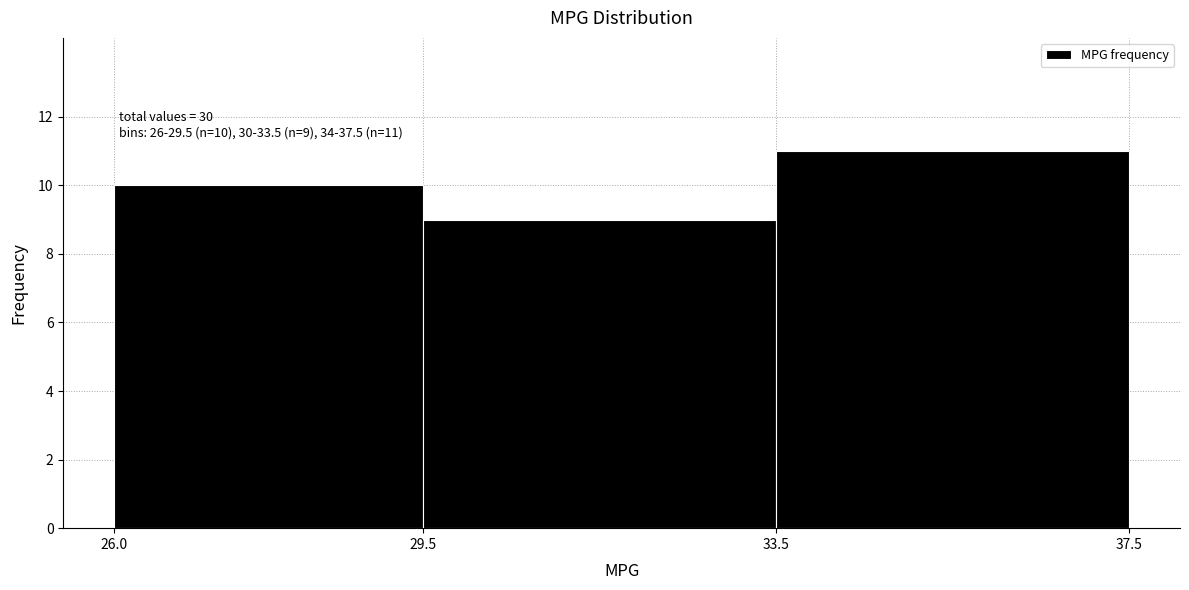

Which range on the x-axis has the tallest bar?

33.5 to 37.5